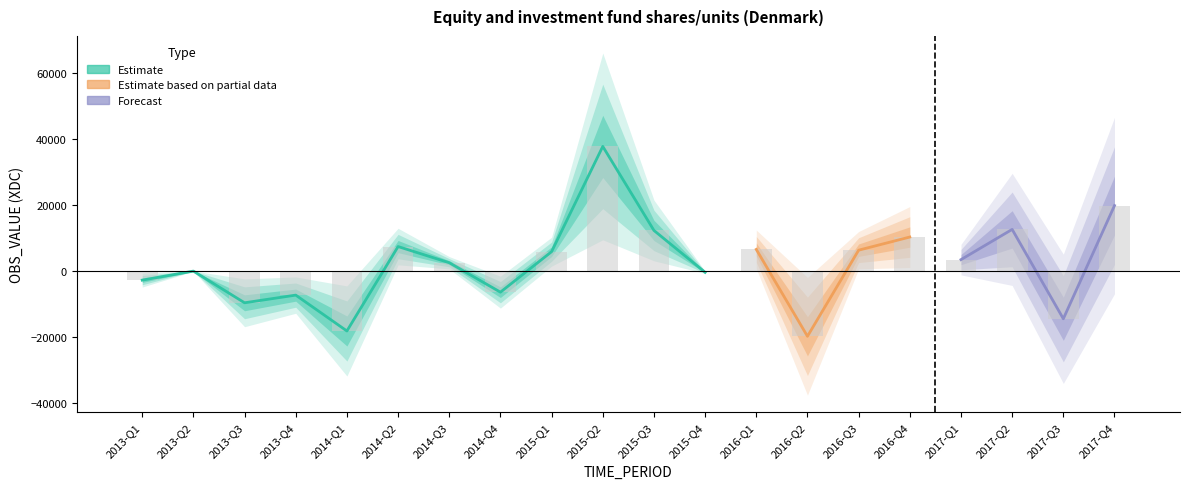

How many data points are less than 3424?

10